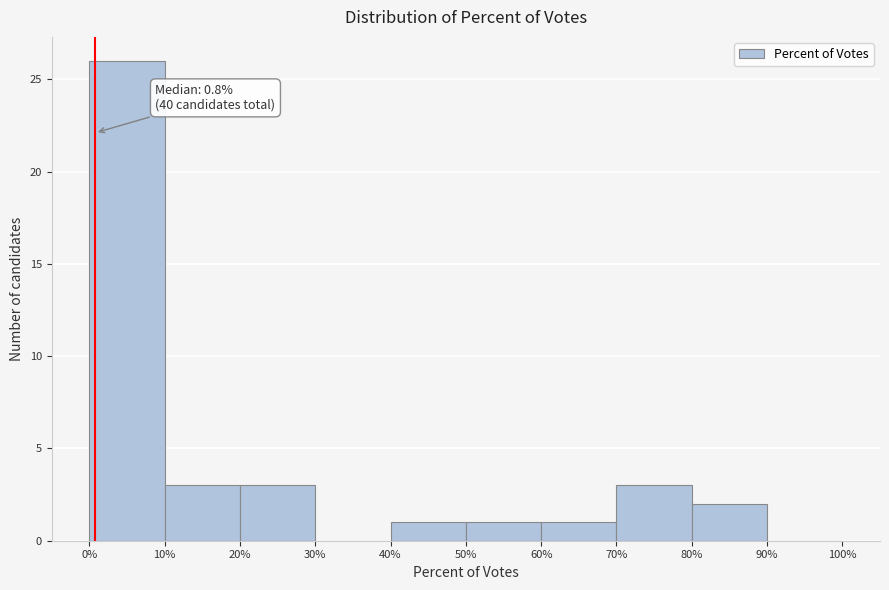

Over which range of the x-axis is the bar tallest?

0% to 10%